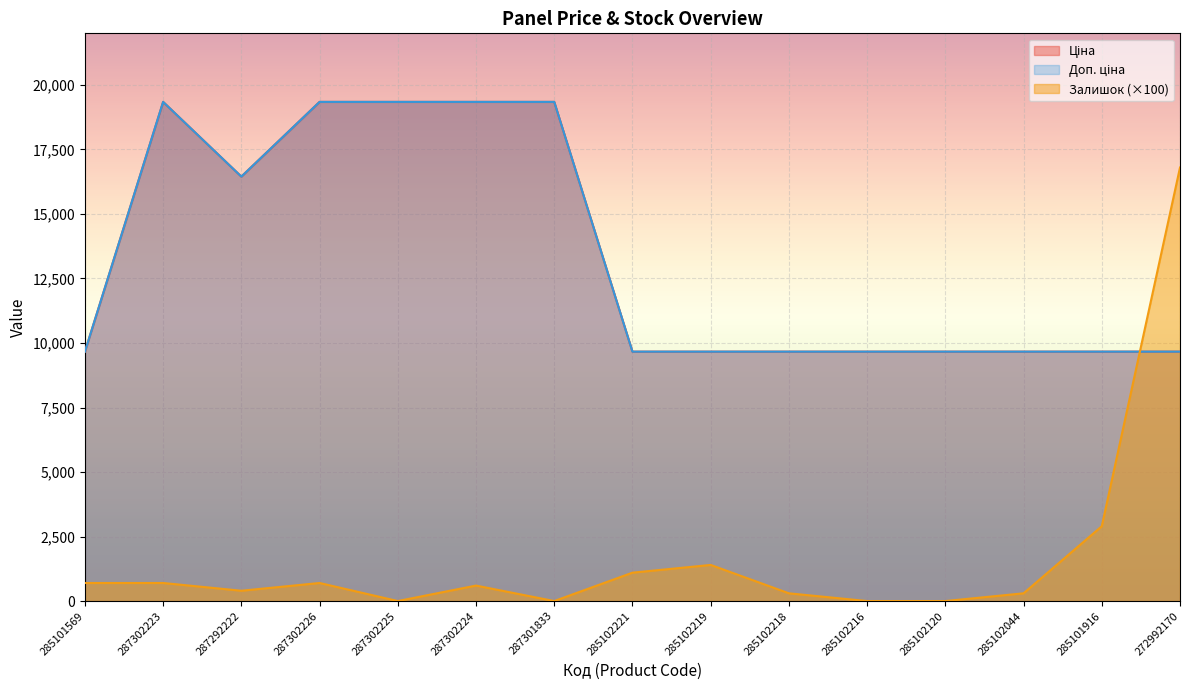

Reading right to left, extract all data points from this chart.

Ціна: 9664.7	9664.7	9664.7	9664.7	9664.7	9664.7	9664.7	9664.7	19343.1	19343.1	19343.1	19343.1	16448.2	19343.1	9664.7
Доп. ціна: 9664.7	9664.7	9664.7	9664.7	9664.7	9664.7	9664.7	9664.7	19343.1	19343.1	19343.1	19343.1	16448.2	19343.1	9664.7
Залишок: 16800.0	2900.0	300.0	0.0	0.0	300.0	1400.0	1100.0	0.0	600.0	0.0	700.0	400.0	700.0	700.0